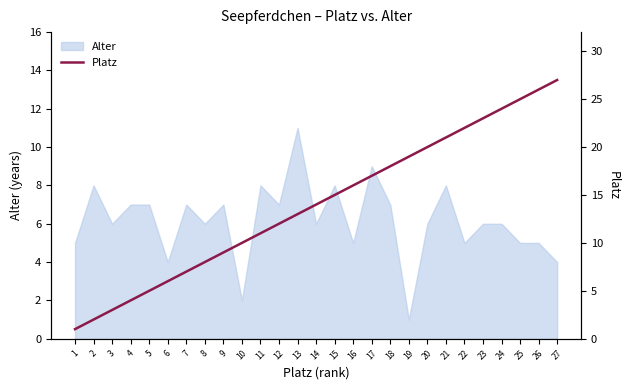

What is the approximate value of Alter at 26?

5